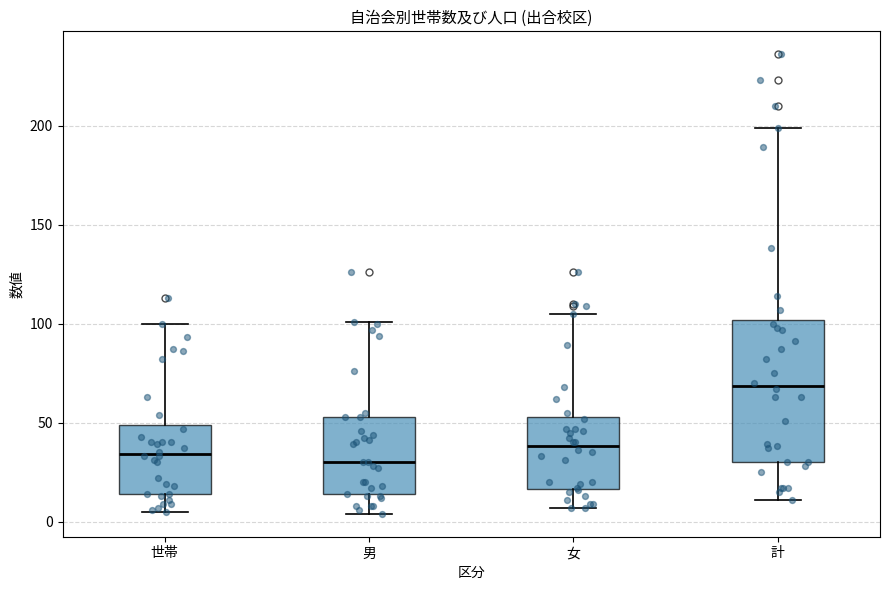

Which box is the tallest, from its lower edge to its upper edge?

計